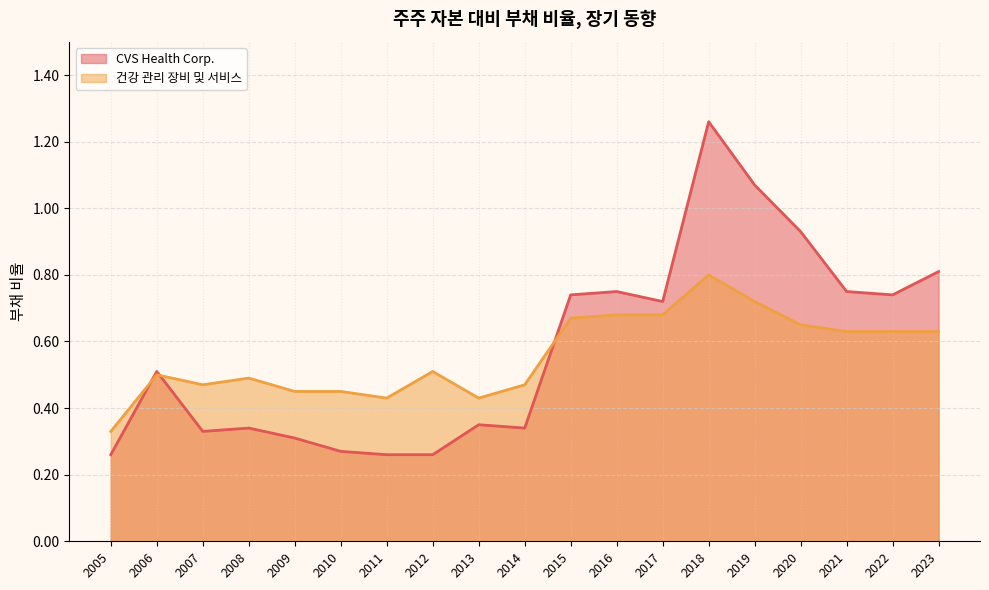

What is the total value across all series at 2022?

1.4